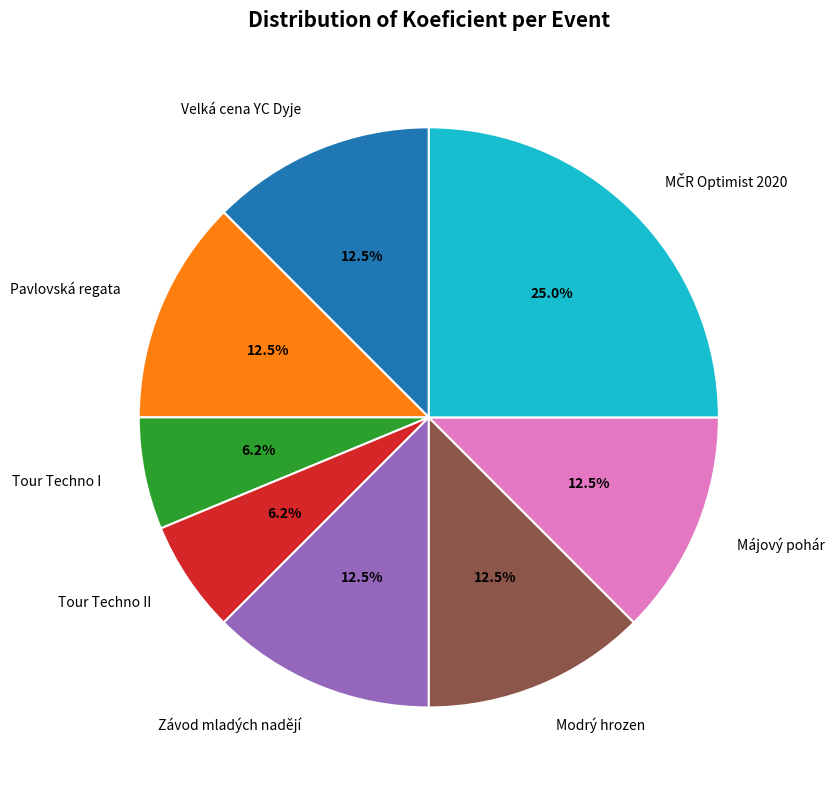

Is the sum of Májový pohár and Modrý hrozen greater than half?

No